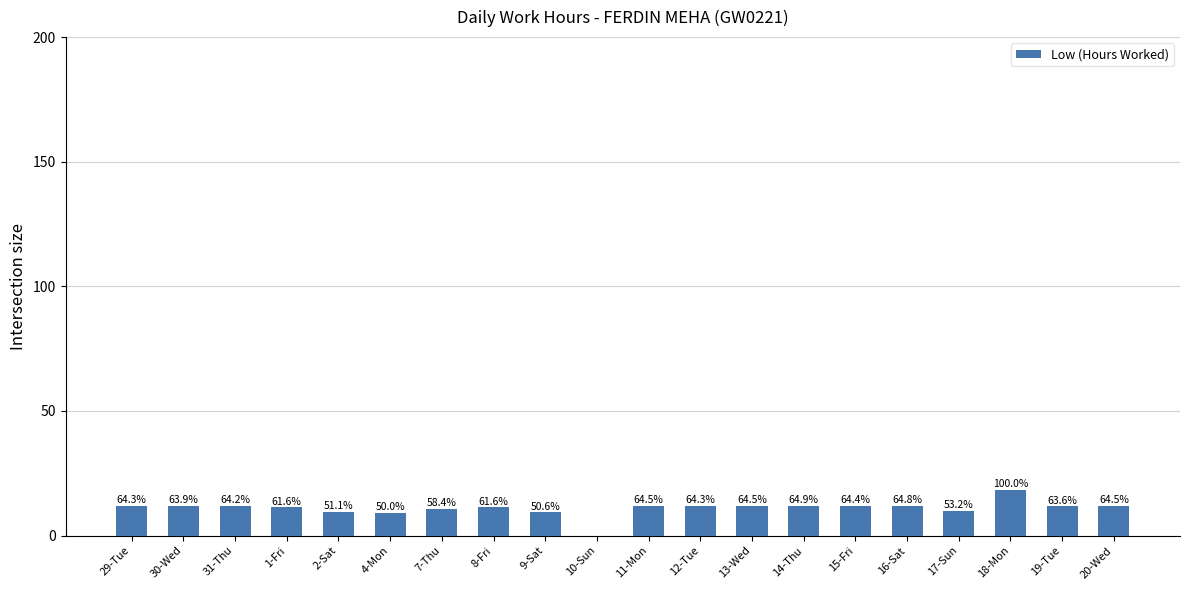

What is the value of the 9th bar from the left?

9.3